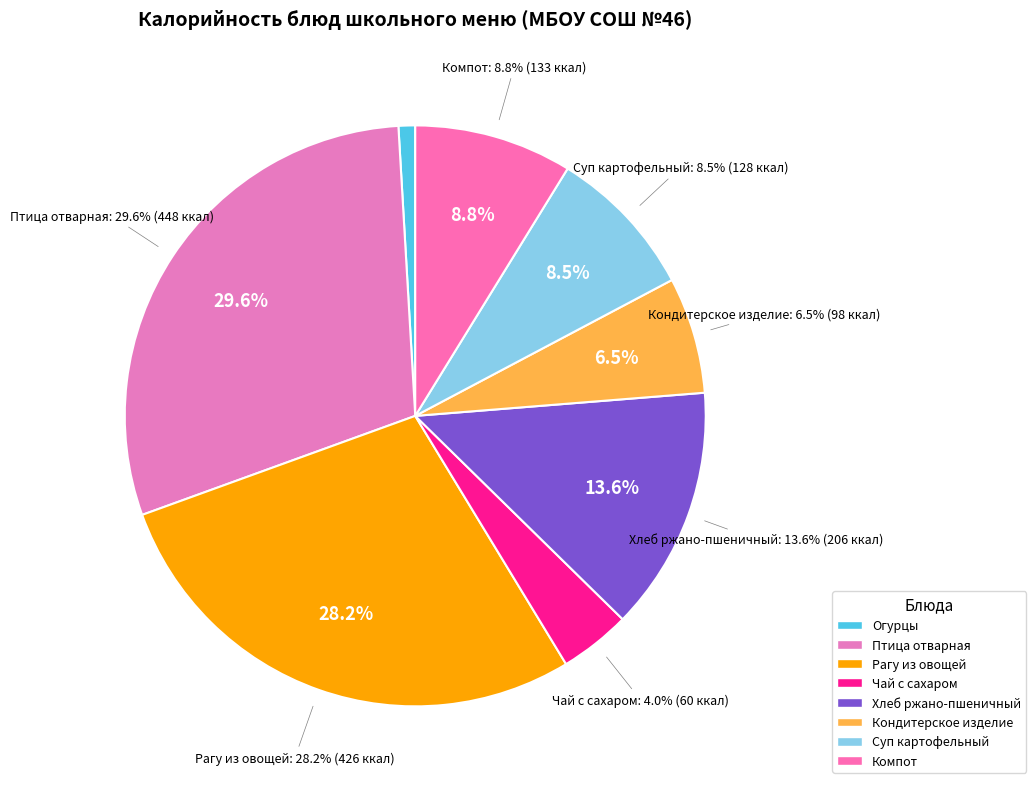

Does any single category account for the majority?

No